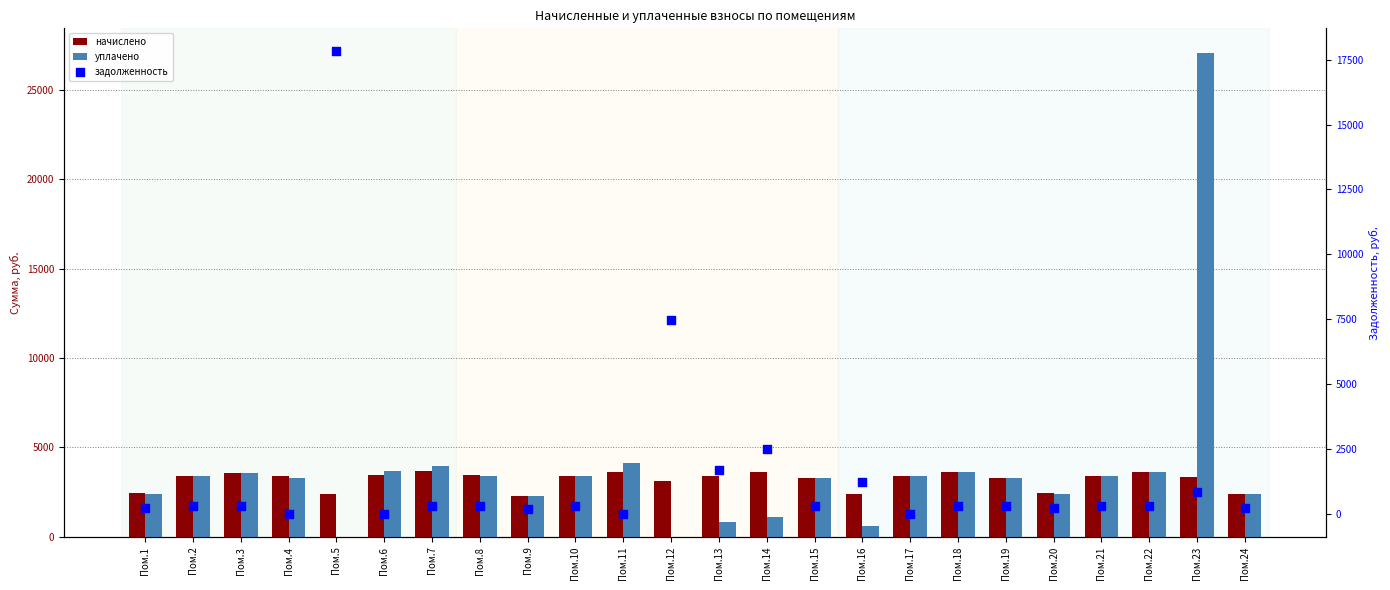

What are all the series names shown in the legend?

начислено, уплачено, задолженность